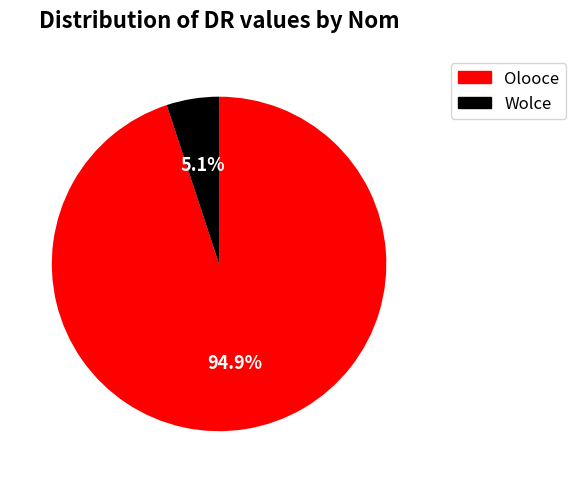

To the nearest percent, what percentage of the pie is Wolce?

5%